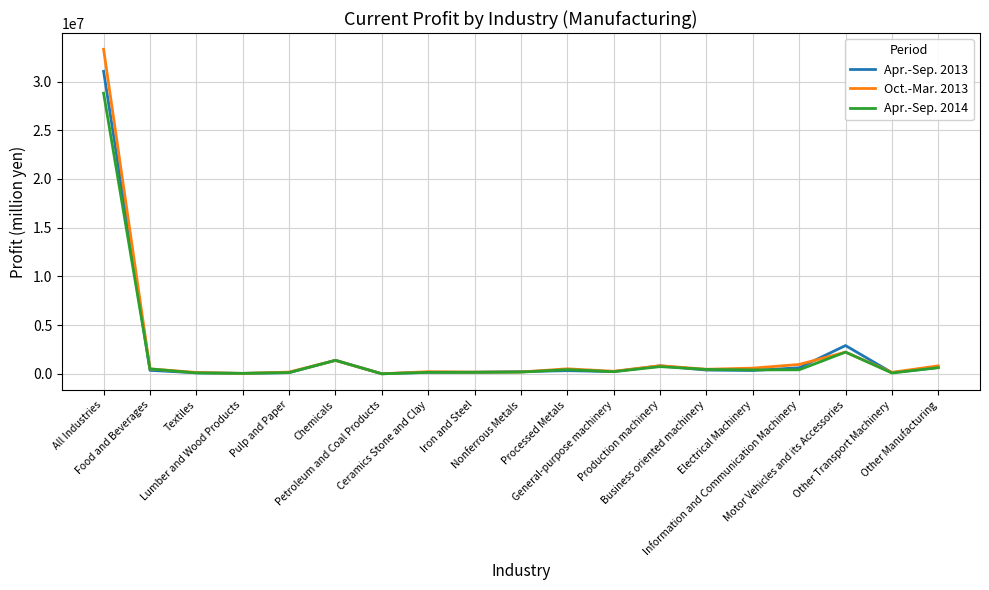

What is the sum of the Oct.-Mar. 2013 values at General-purpose machinery and Chemicals?

1664334